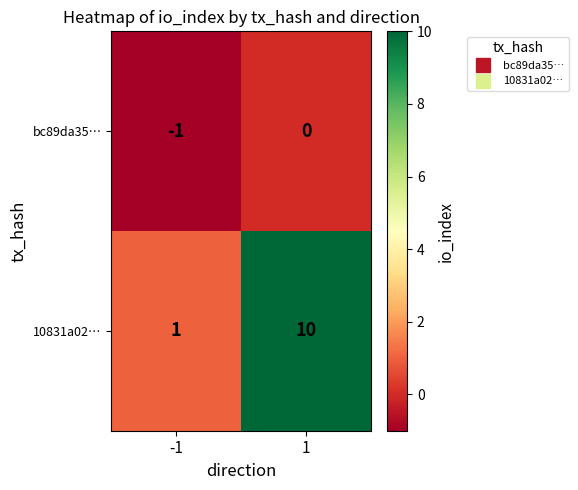

Reading right to left, list all the values displayed in this chart.

bc89da35…: 1=0	-1=-1
10831a02…: 1=10	-1=1